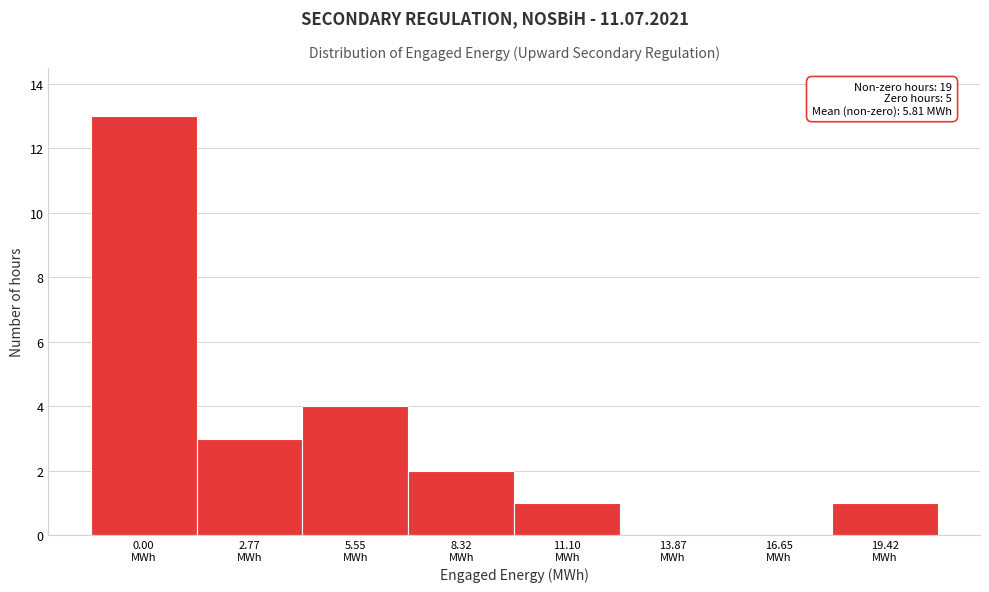

What is the maximum value shown in the chart?

13